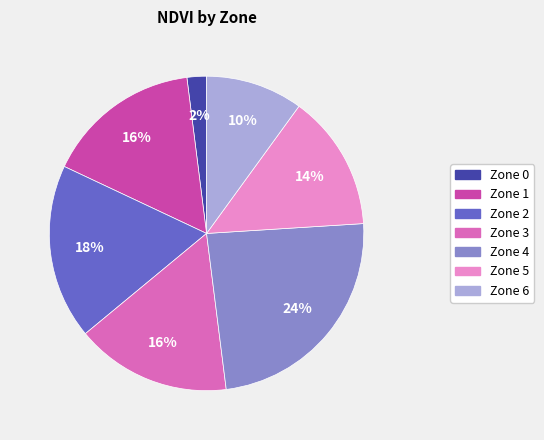

To the nearest percent, what portion does Zone 6 represent?

10%